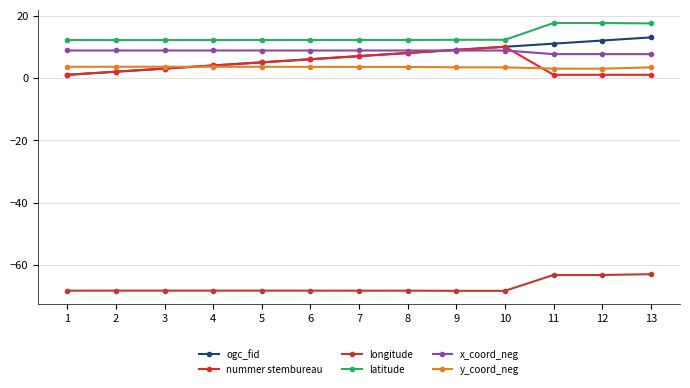

What is the minimum value shown in the chart?

-68.3